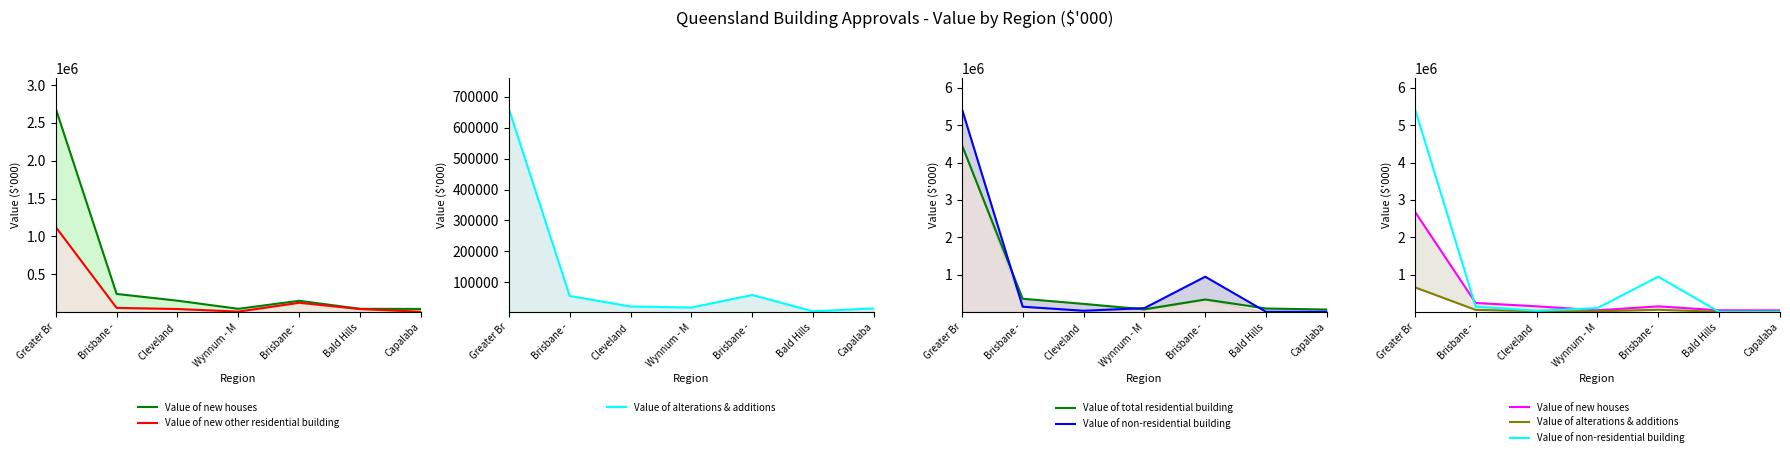

True or false: Value of non-residential building has more than 0 points higher than both neighbors.

True